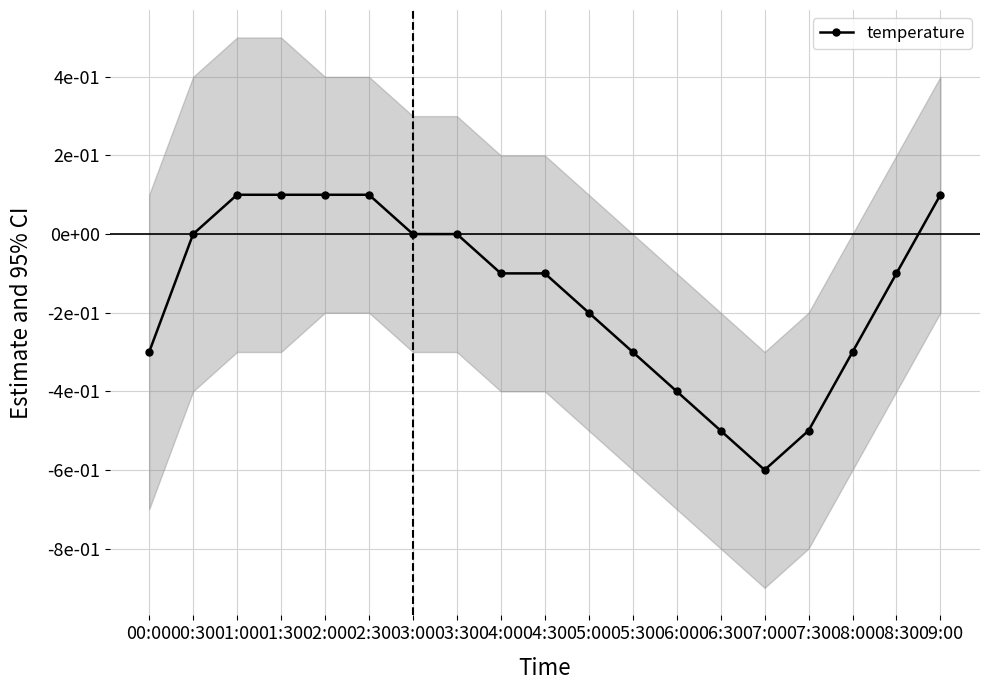

Does the chart display data point markers on the line(s)?

Yes